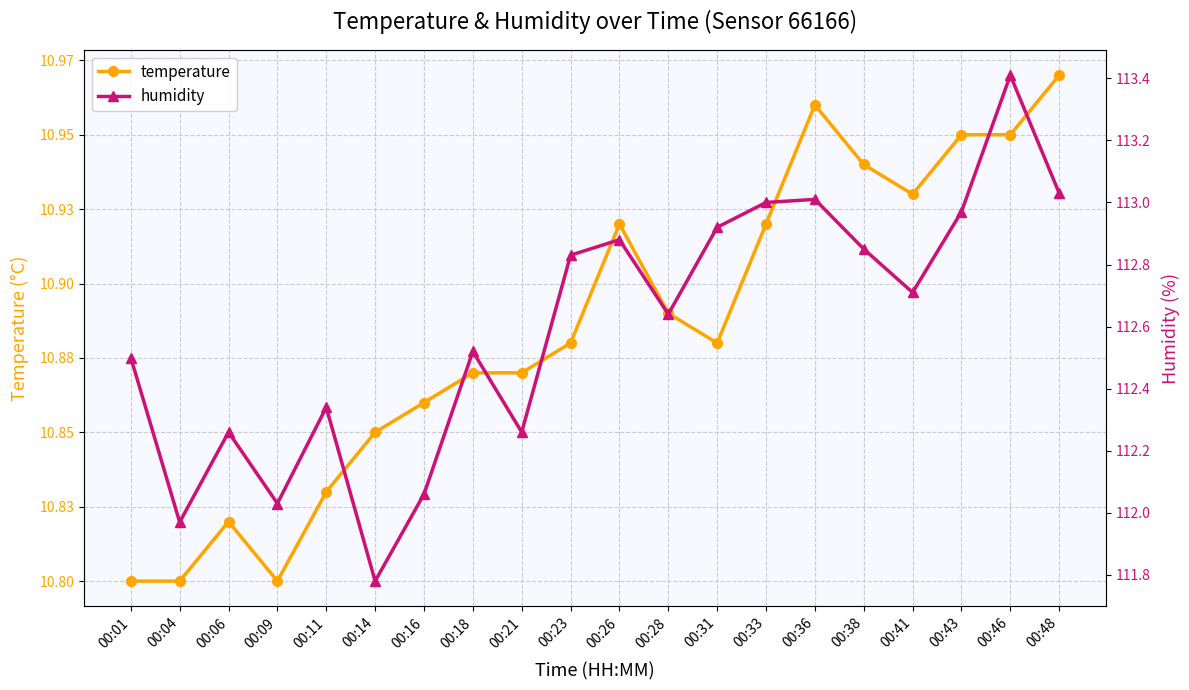

How many distinct data groups are displayed?

2